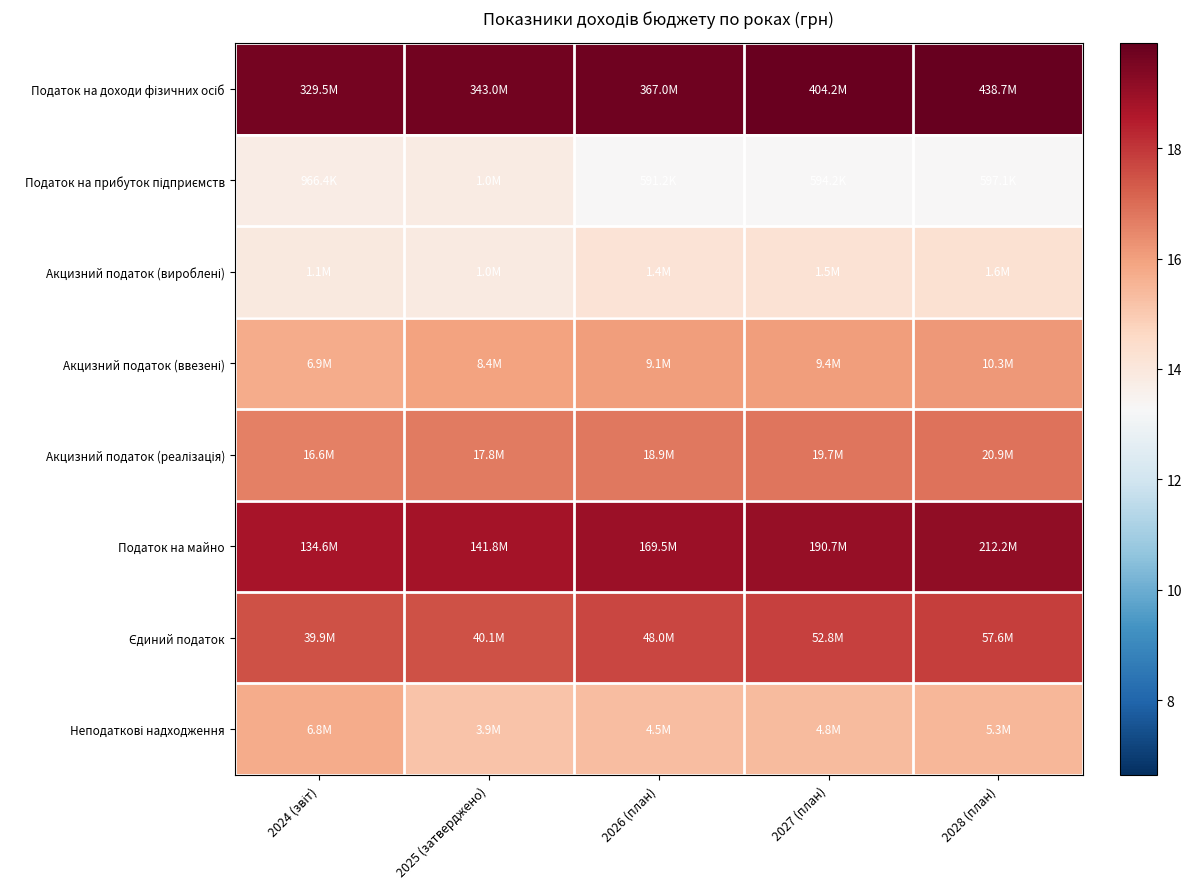

How many categories are shown in the chart?

5